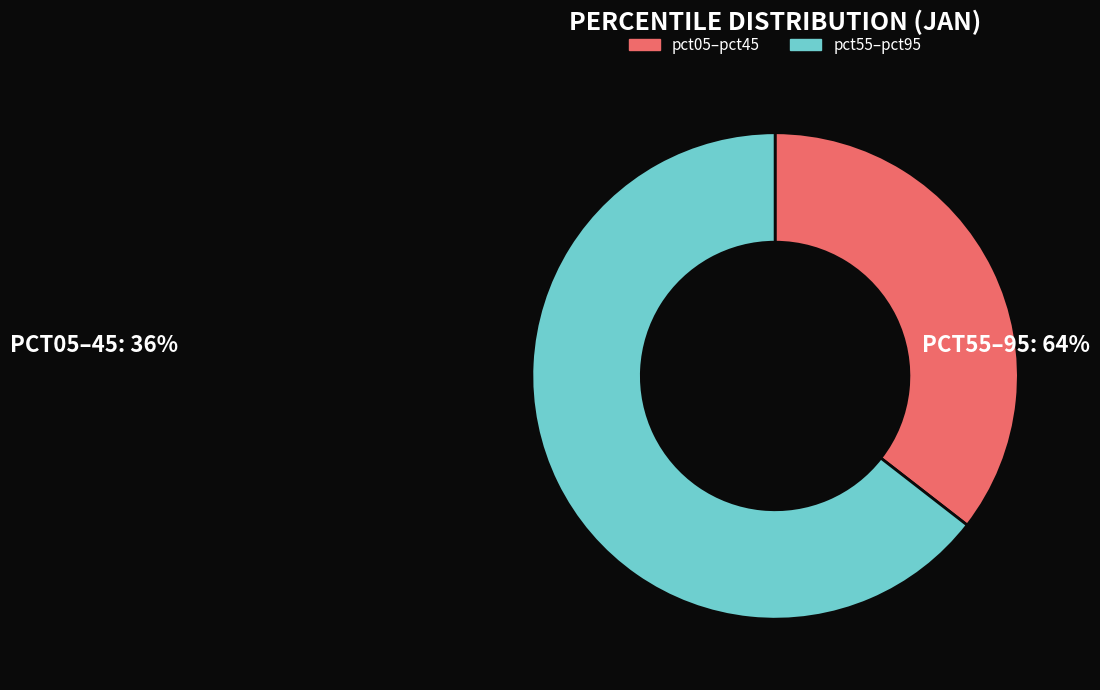

Is it true that pct55–pct95 is 76% of the pie?

False